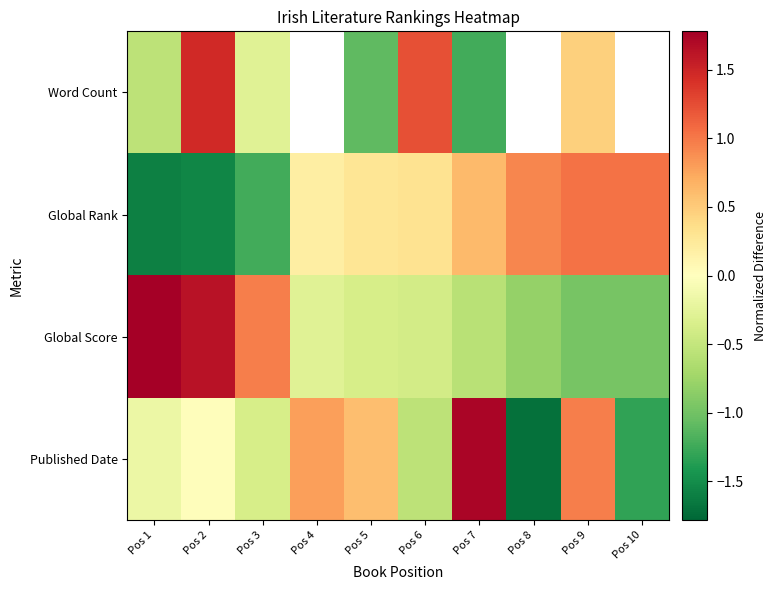

At which category is the sum across all series the highest?

Pos 2